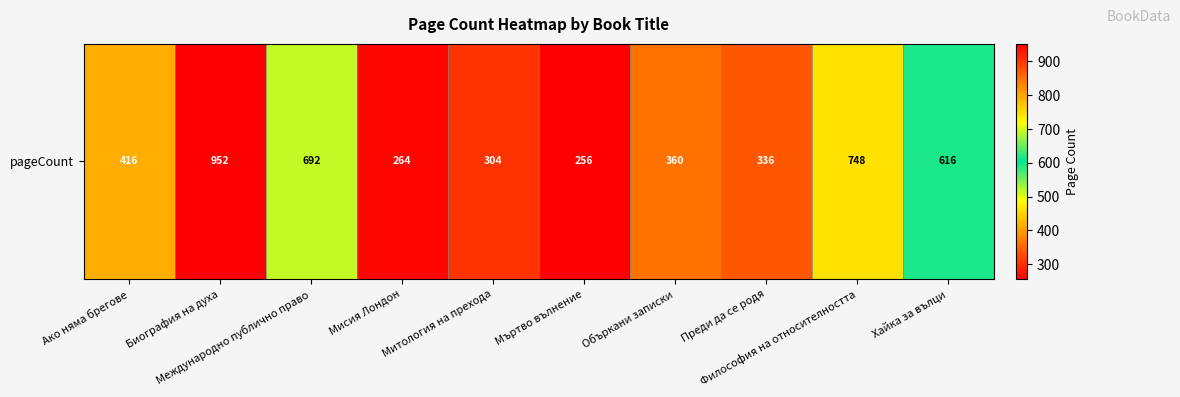

What is the average value?

494